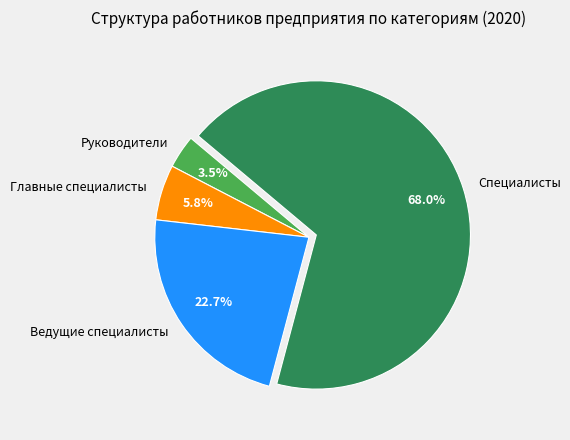

How many slices are in this pie chart?

4